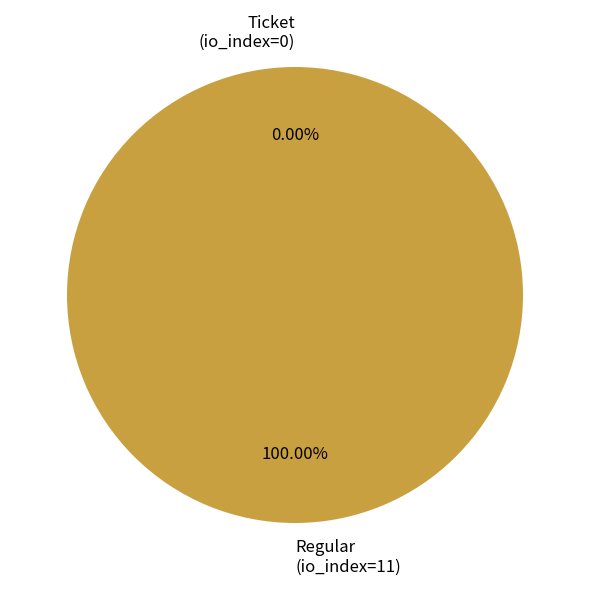

Count the number of slices in the pie.

2